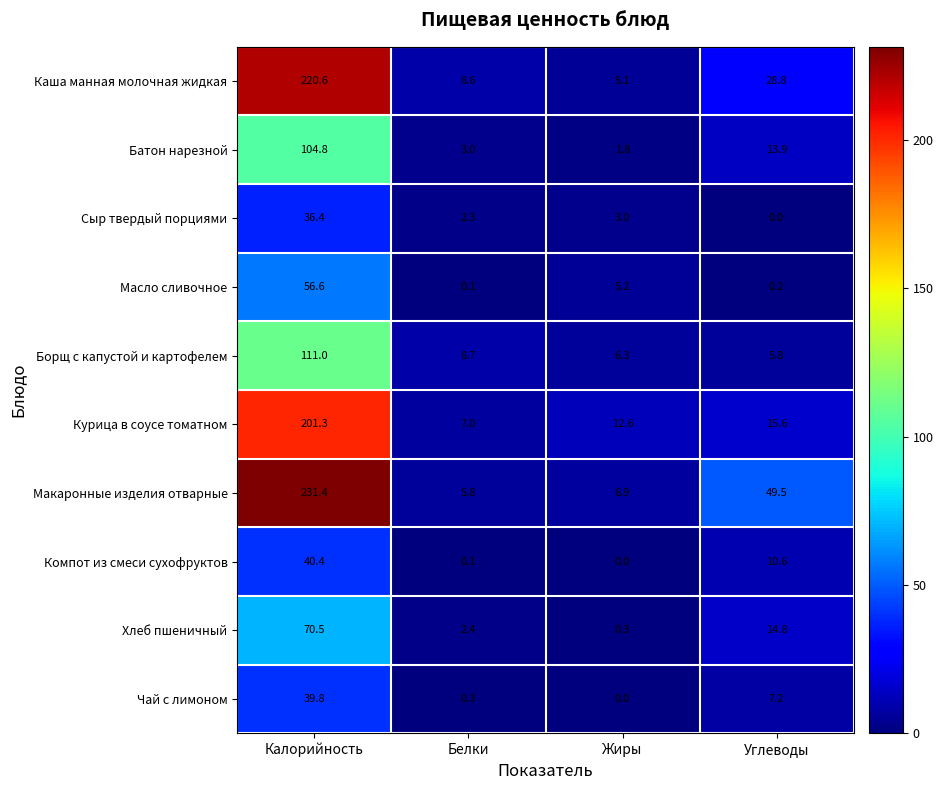

Is it true that Хлеб пшеничный equals 0.6 at Белки?

False